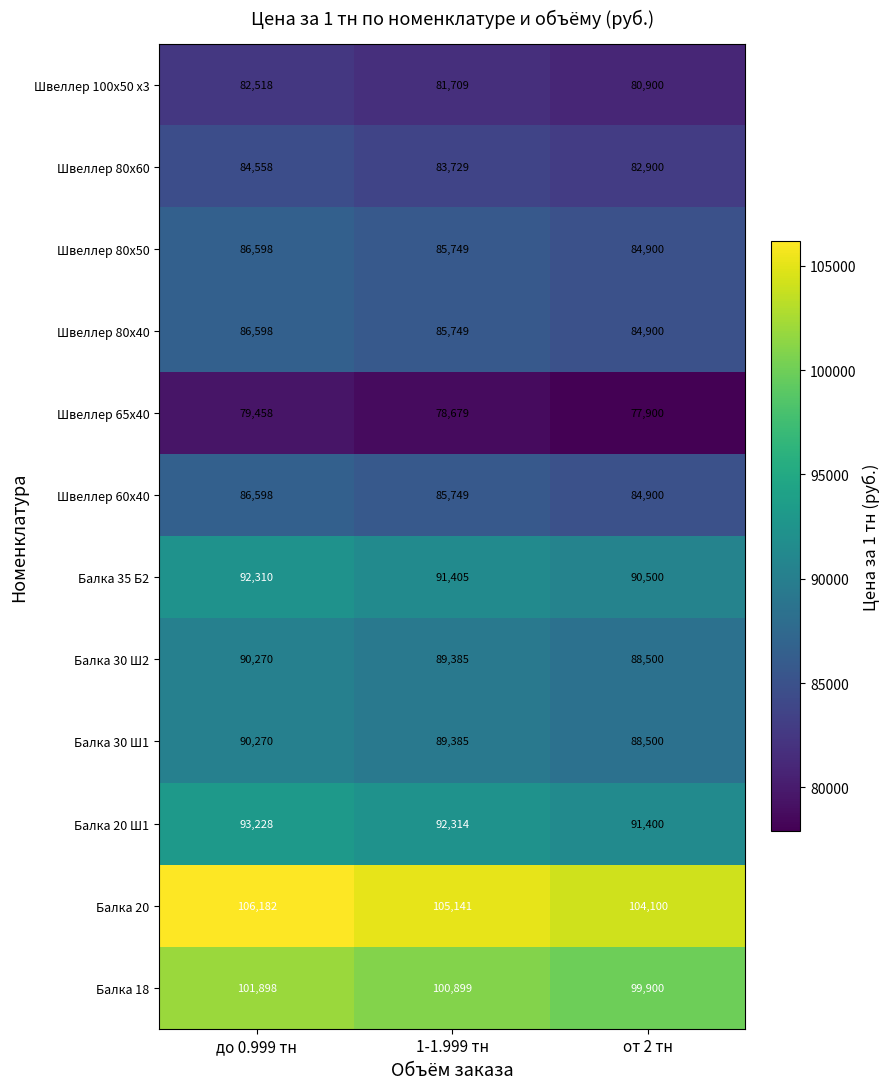

List the labels in order of Швеллер 80х50 value, largest first.

до 0.999 тн, 1-1.999 тн, от 2 тн